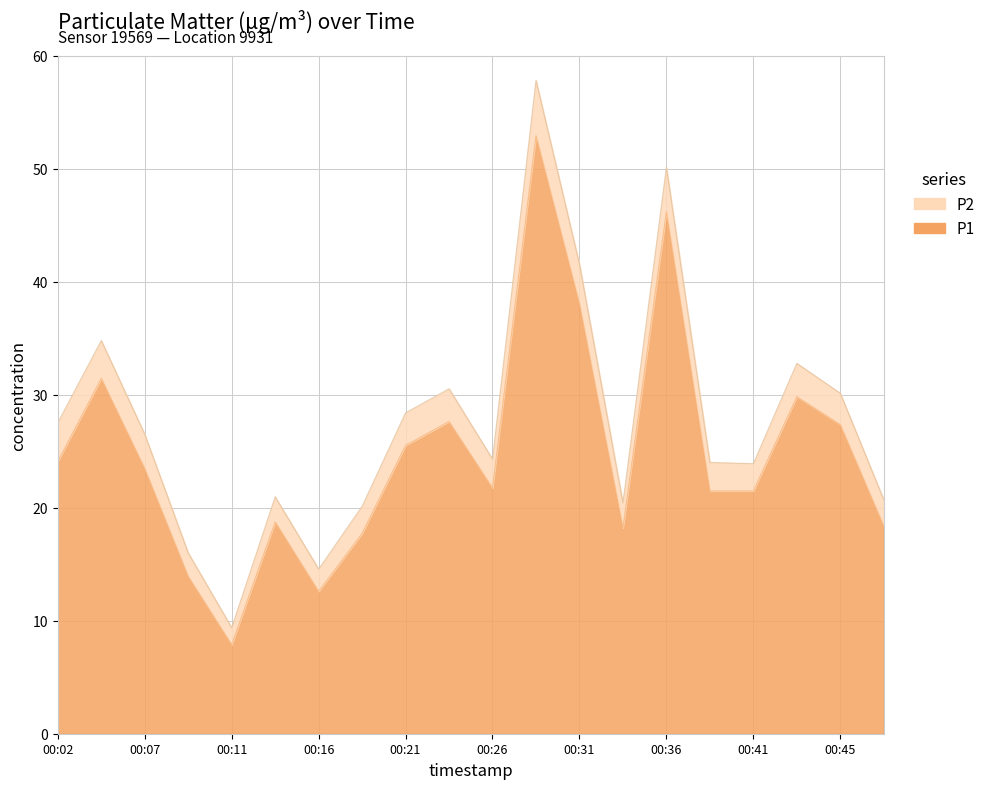

At which category does the chart reach its peak across all series?

00:28